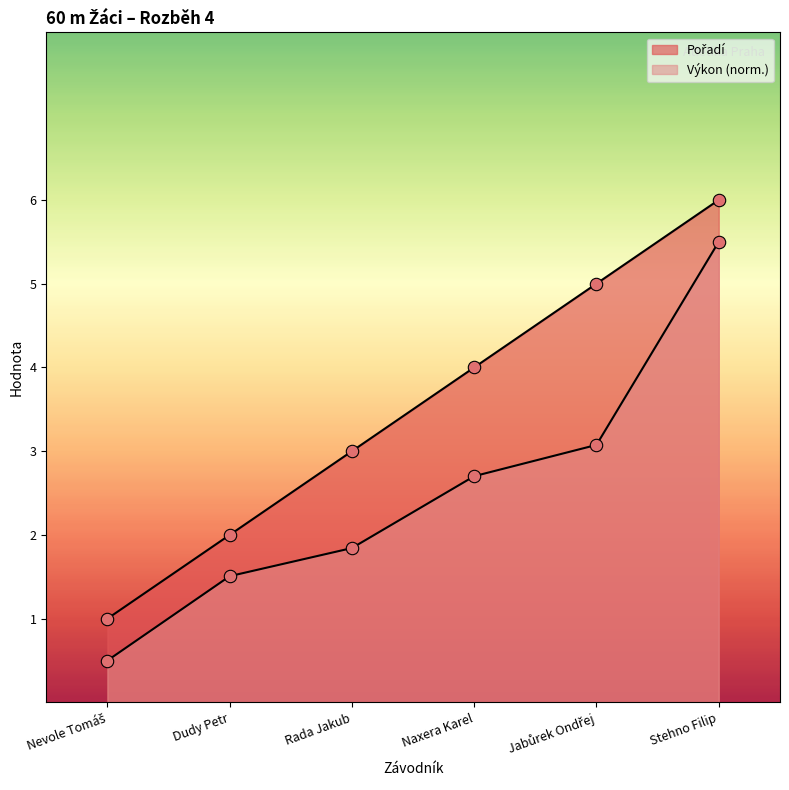

Is the value of Výkon at Naxera Karel greater than the value of Pořadí at Dudy Petr?

Yes